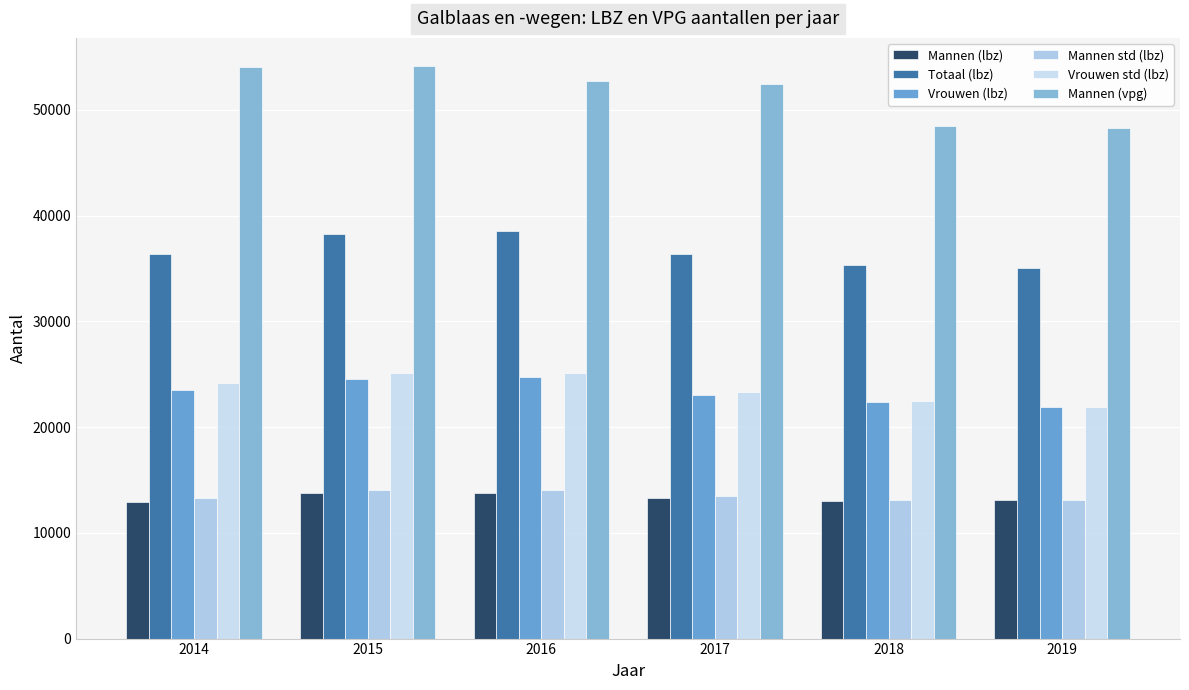

Rank the series at 2017 from lowest to highest value.

Mannen (lbz), Mannen std (lbz), Vrouwen (lbz), Vrouwen std (lbz), Totaal (lbz), Mannen (vpg)